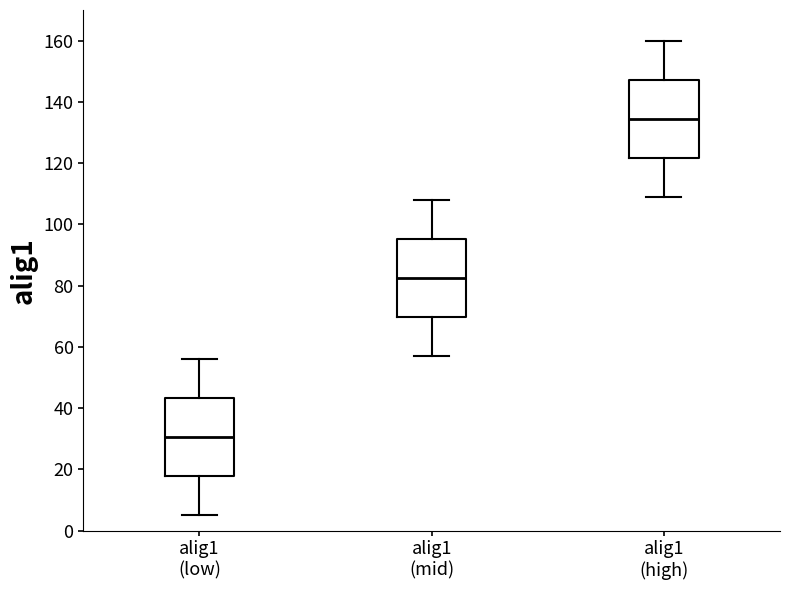

Reading left to right, read every box against the y-axis: the position of its median line, the range the box covers, and the ends of its whiskers. The values are not printed on the chart, so give them approximately, as read against the axis.

alig1 (low): median 30, box 18 to 44, whiskers 6 to 56
alig1 (mid): median 82, box 70 to 96, whiskers 58 to 108
alig1 (high): median 134, box 122 to 148, whiskers 110 to 160